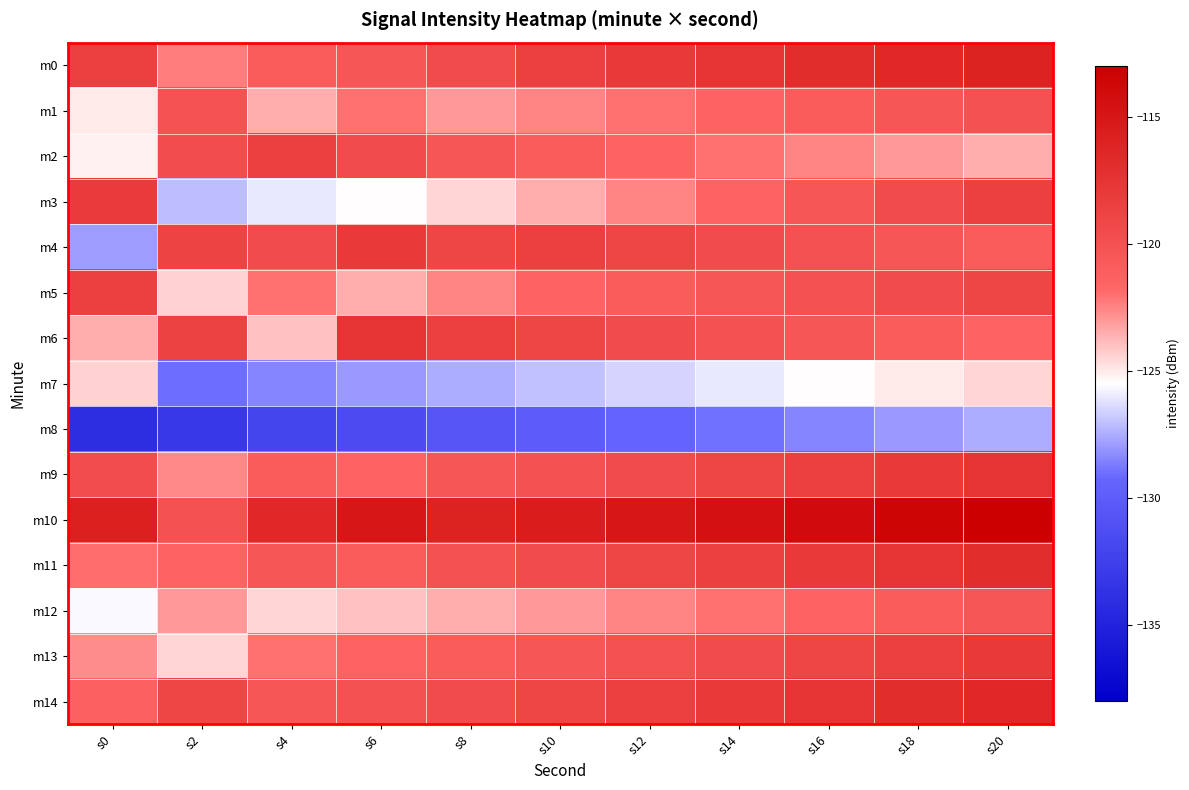

Which label corresponds to the smallest value in the chart?

s0